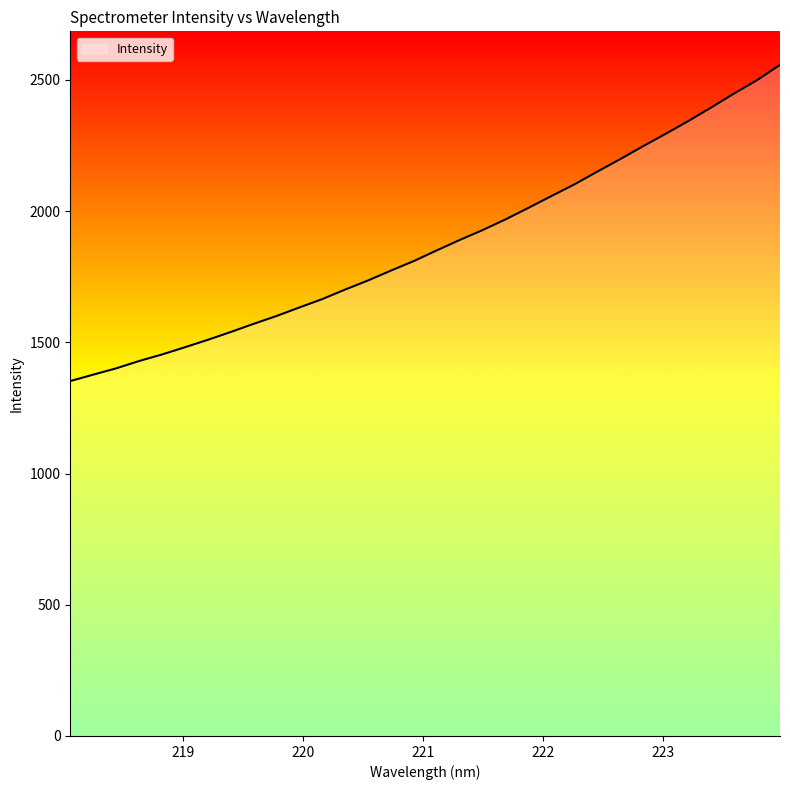

What is the greatest value displayed?

2557.0